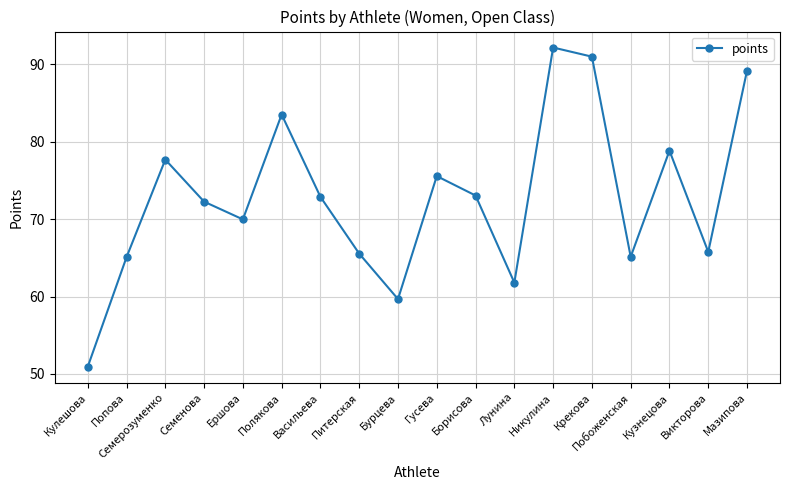

How many distinct data groups are displayed?

1